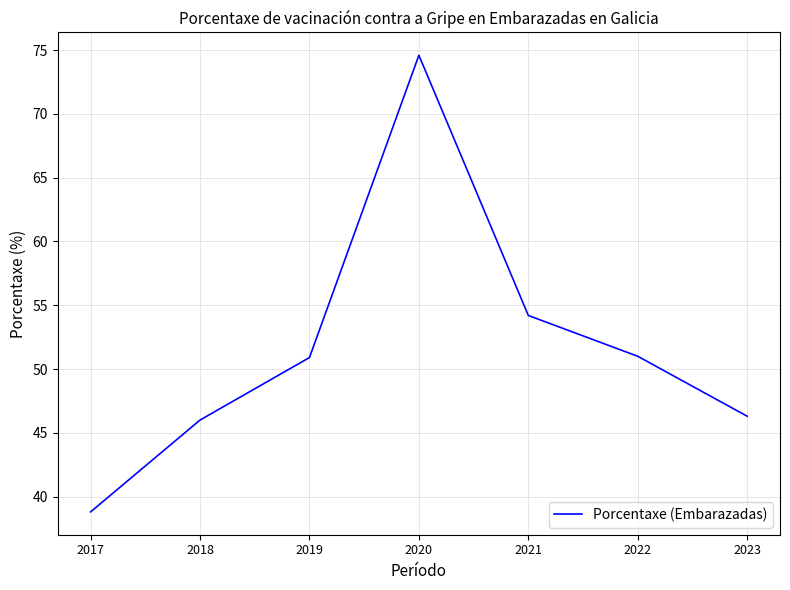

True or false: the data has more than 1 interior local peaks.

False